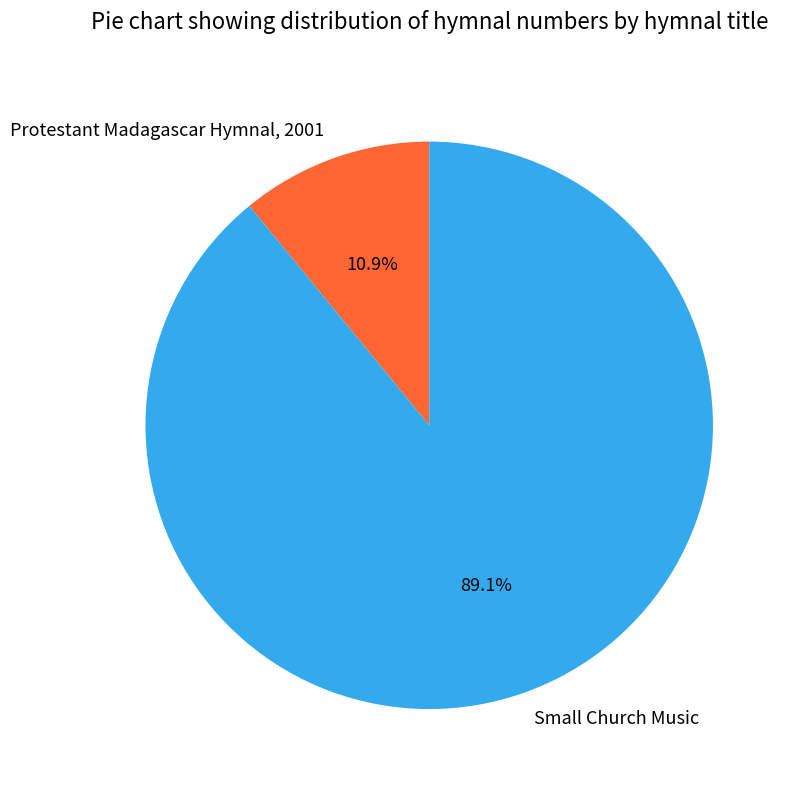

To the nearest percent, what is the average slice percentage?

50%